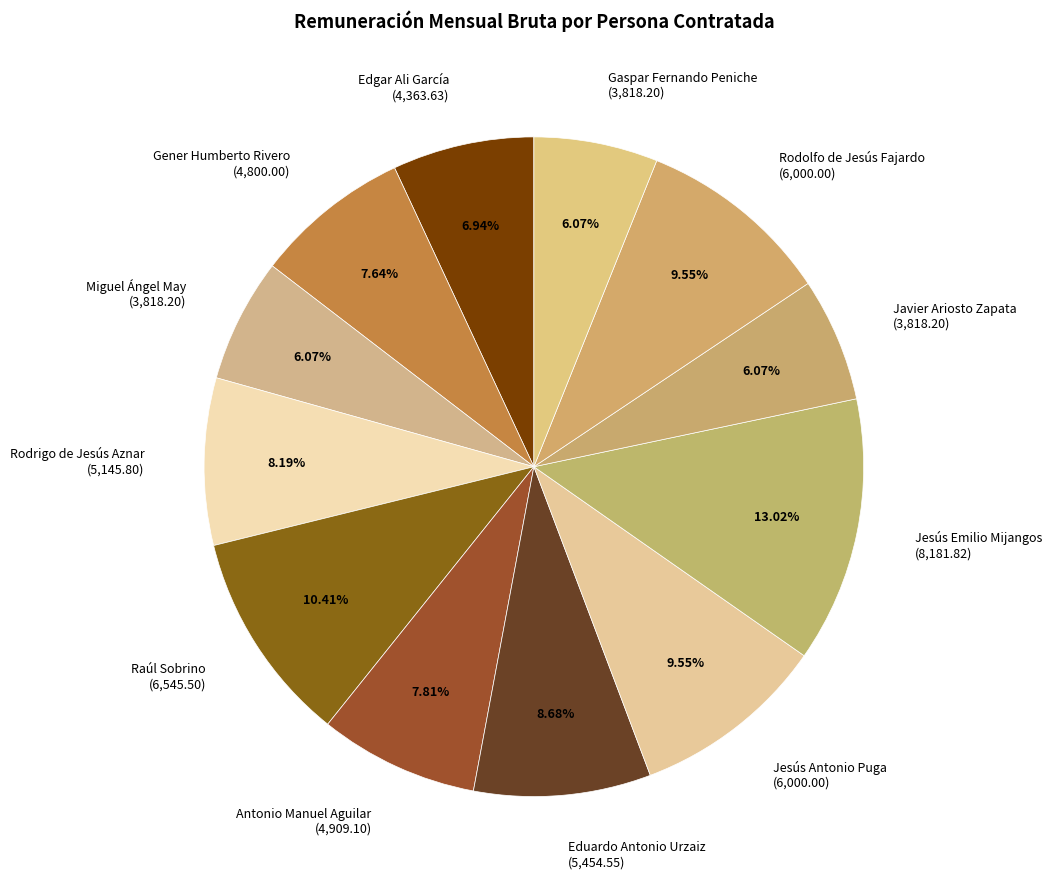

Does Edgar Ali García (4,363.63) represent more than half of the total?

No